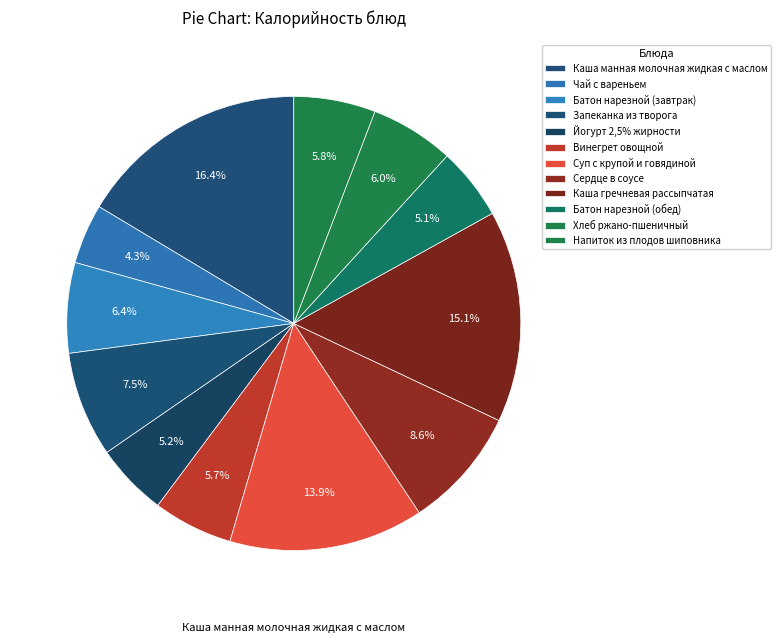

To the nearest percent, what is the difference between the largest and smallest slice percentages?

12%